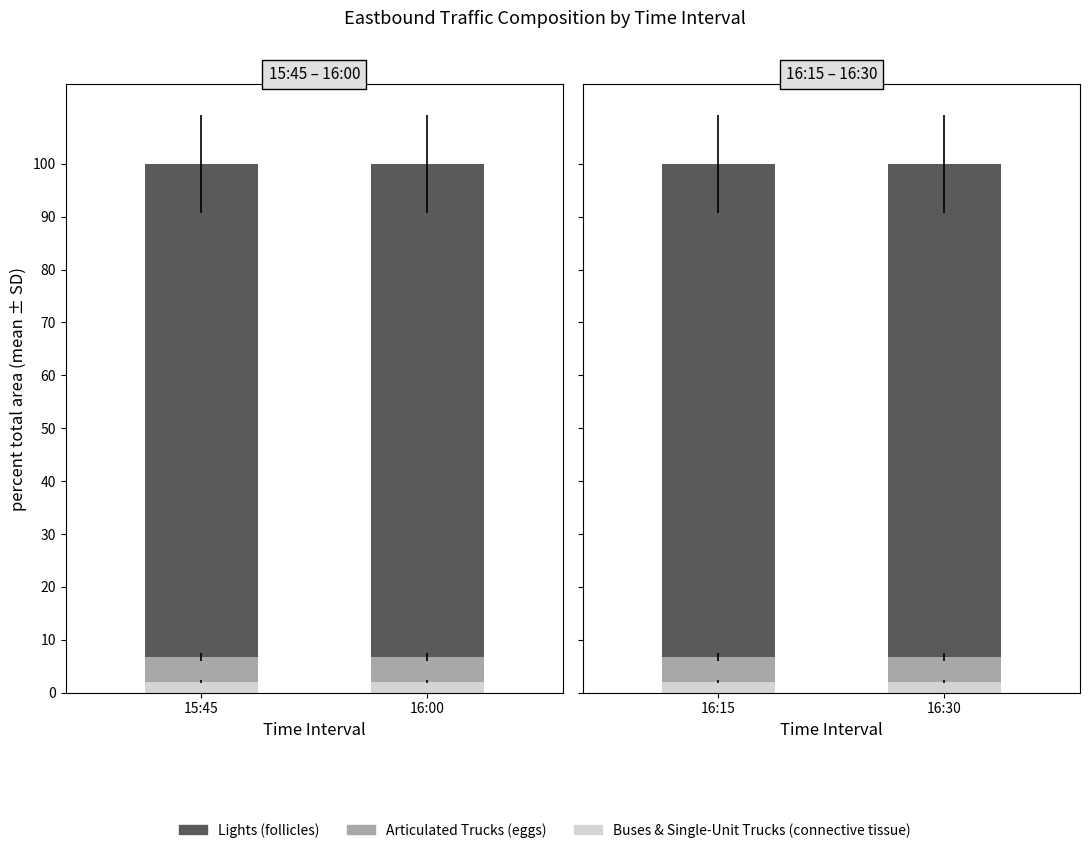

What is the value of the Buses and Single-Unit Trucks bar at the 1st from the left?

2.0